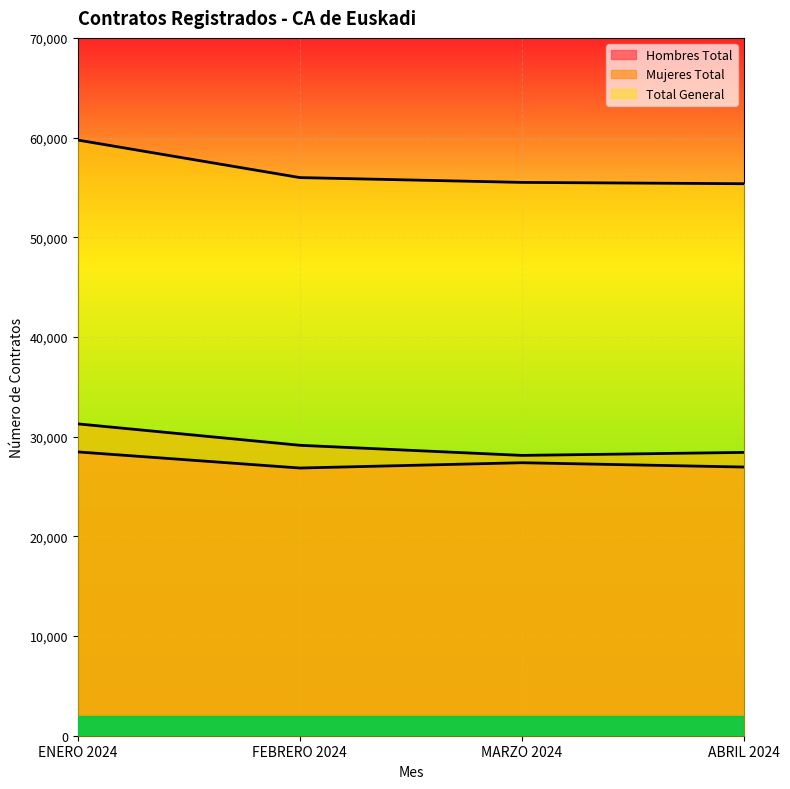

How many lines are shown in the chart?

3